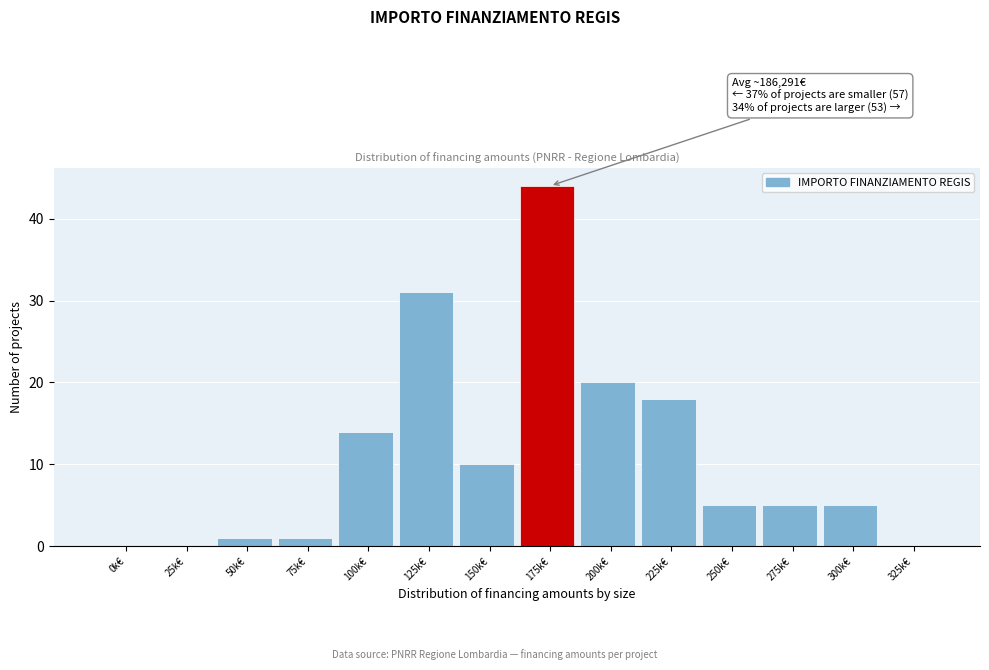

Reading left to right, extract all data points from this chart.

0k€=0	25k€=0	50k€=1	75k€=1	100k€=14	125k€=31	150k€=10	175k€=44	200k€=20	225k€=18	250k€=5	275k€=5	300k€=5	325k€=0